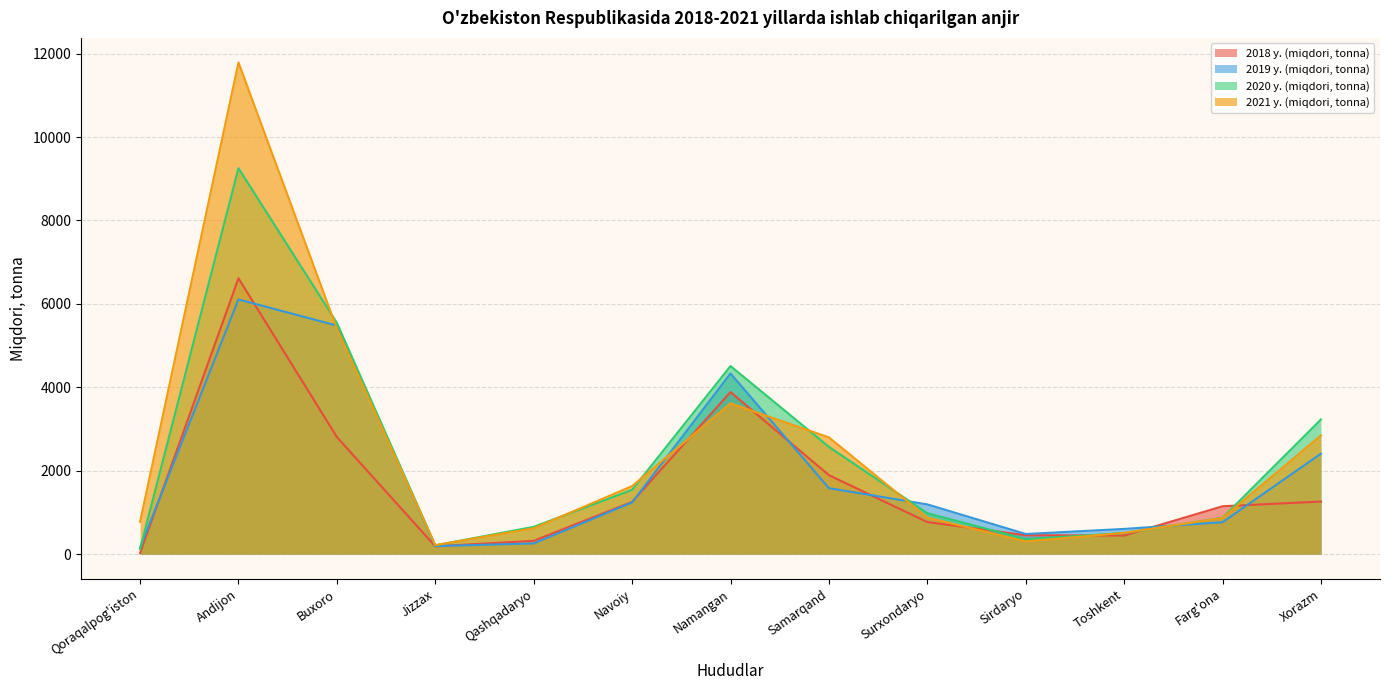

Where is the first local maximum for 2021 y. (miqdori, tonna)?

Andijon